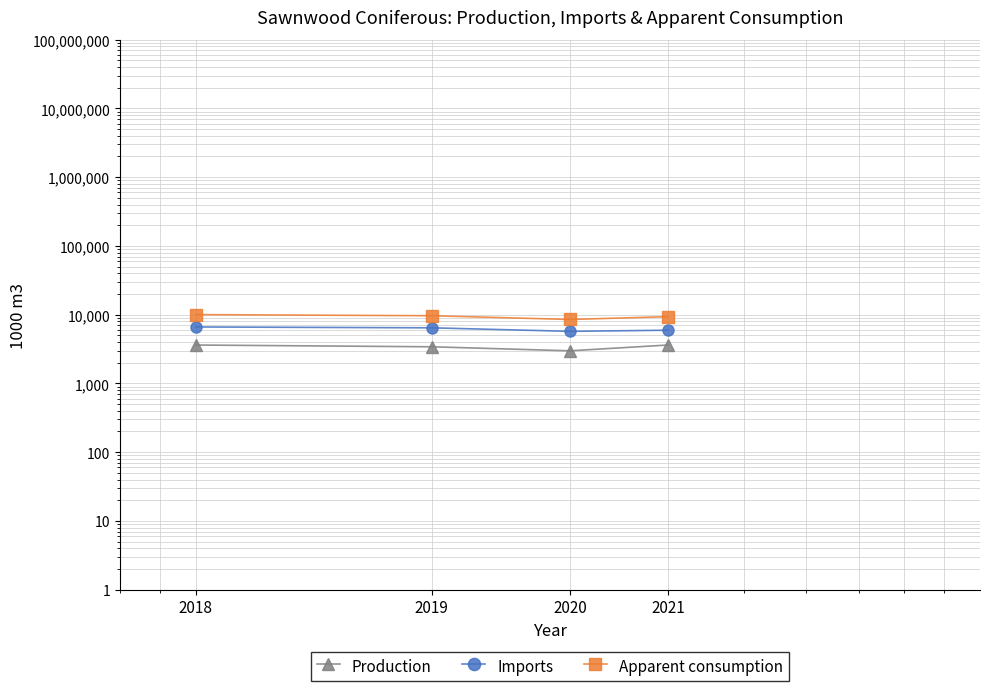

What is the value of the Apparent consumption point at the 4th from the left?

9360